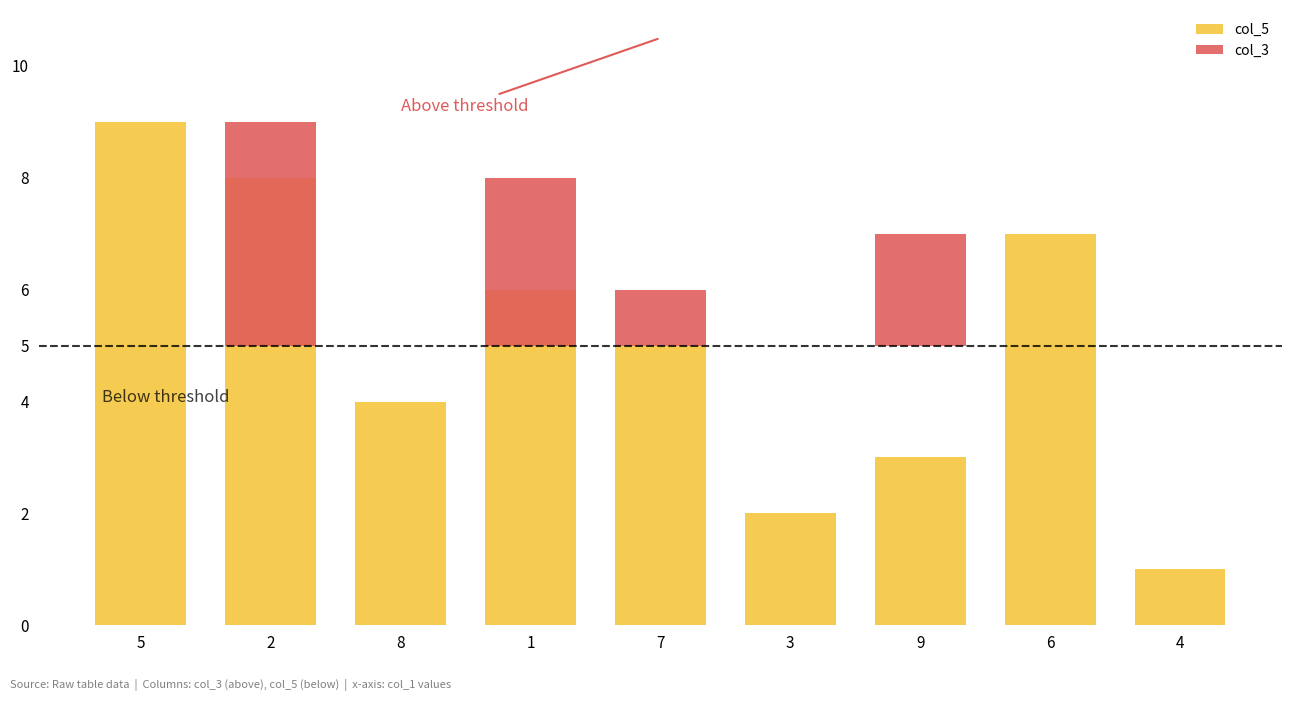

What is the sum of all col_5 values?

45